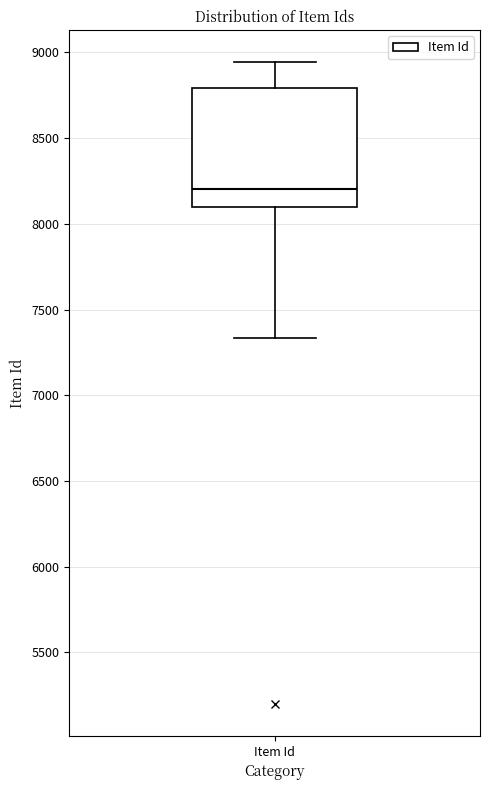

Read this box plot against the y-axis: the position of the median line, the range covered by the box, and the ends of both whiskers. The values are not printed on the chart, so give them approximately, as read against the axis.

median 8200, box 8100 to 8800, whiskers 7350 to 8950